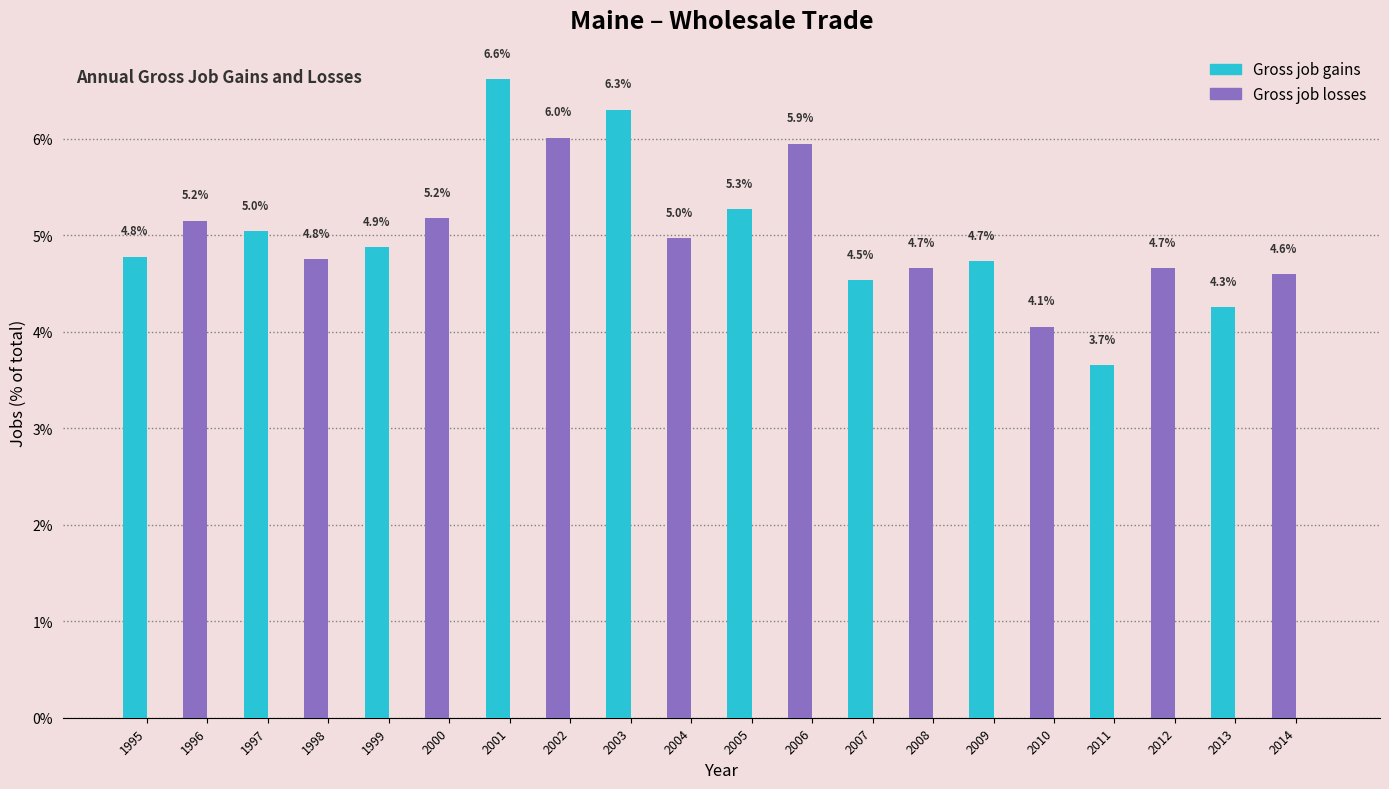

Reading left to right, transcribe all the data shown in this chart.

4.8	5.2	5.0	4.8	4.9	5.2	6.6	6.0	6.3	5.0	5.3	5.9	4.5	4.7	4.7	4.1	3.7	4.7	4.3	4.6